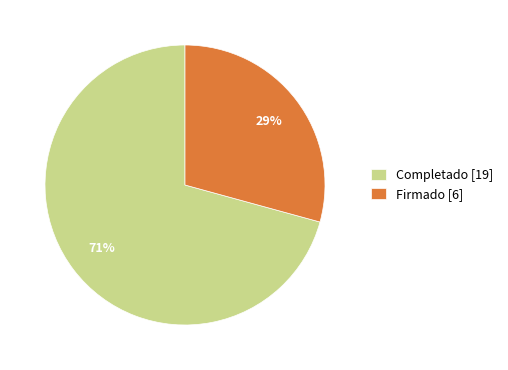

Is there any slice that represents more than half of the pie?

Yes